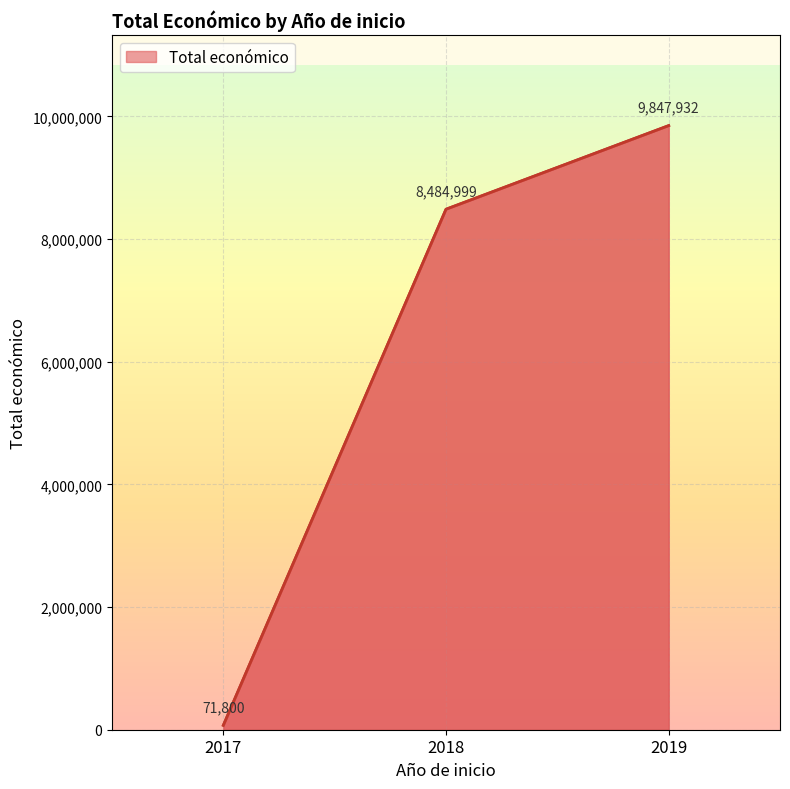

At which label is the value closest to 4959866?

2018